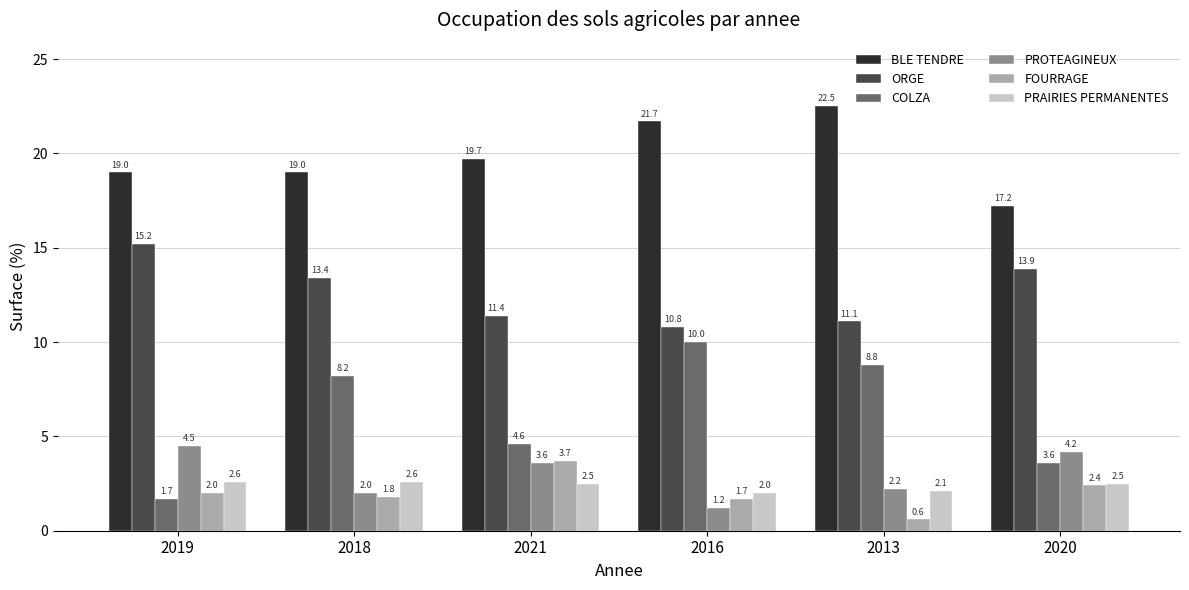

What are all the series names shown in the legend?

BLE TENDRE, ORGE, COLZA, PROTEAGINEUX, FOURRAGE, PRAIRIES PERMANENTES